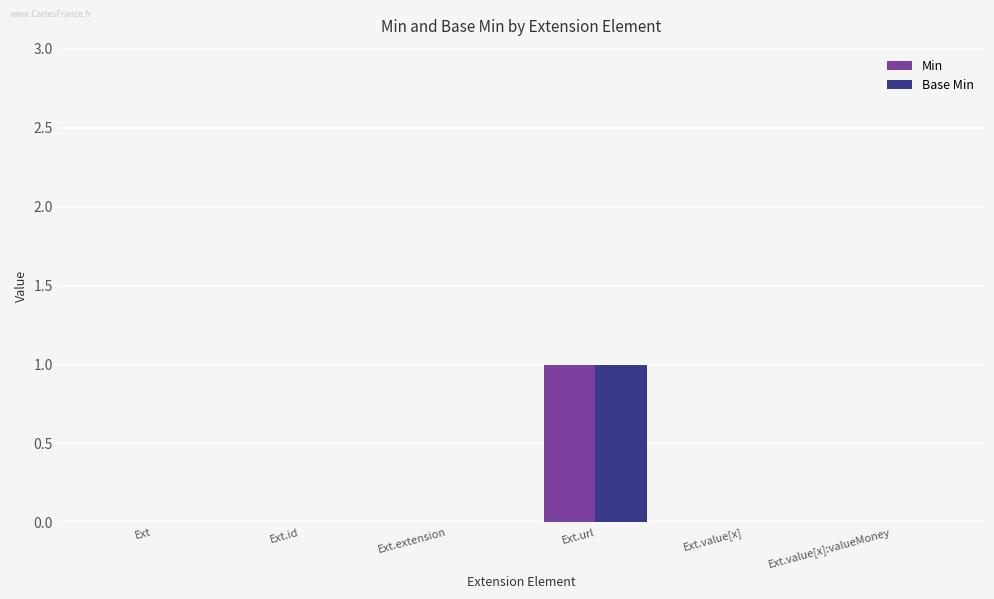

Count the number of data series in this chart.

2